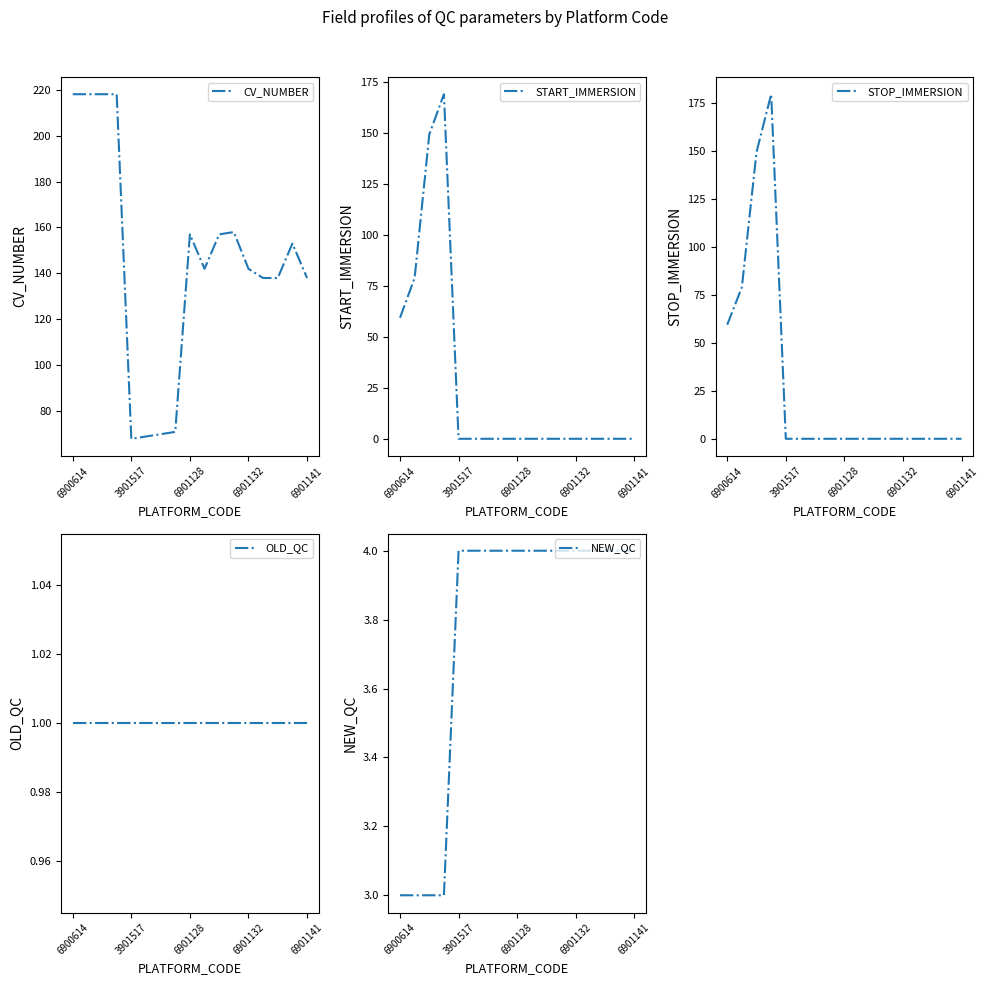

Count the number of data series in this chart.

5